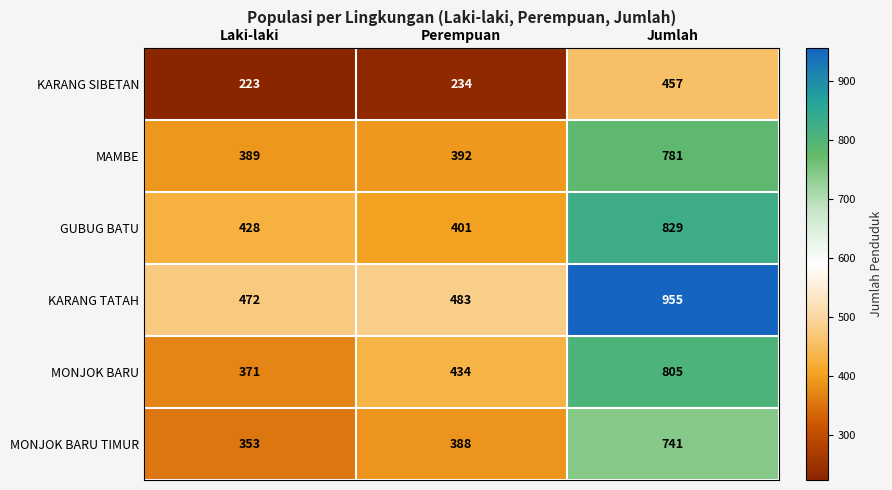

The value of MAMBE at Laki-laki is 220. True or false?

False